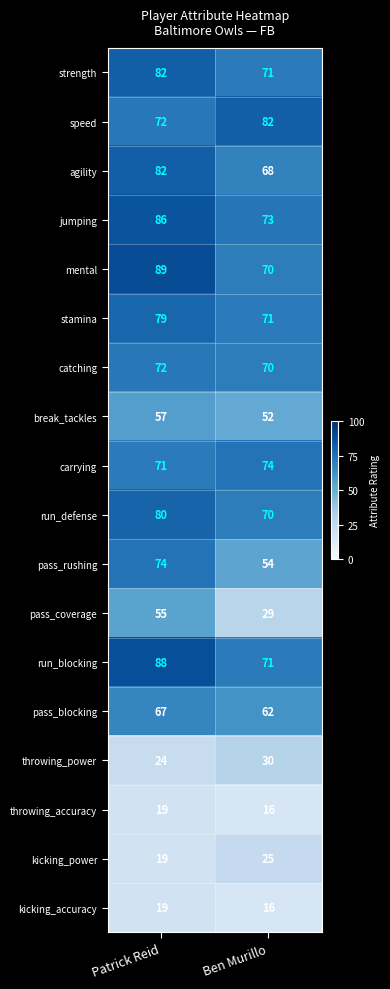

What is the difference between the highest and lowest values at Ben Murillo?

66